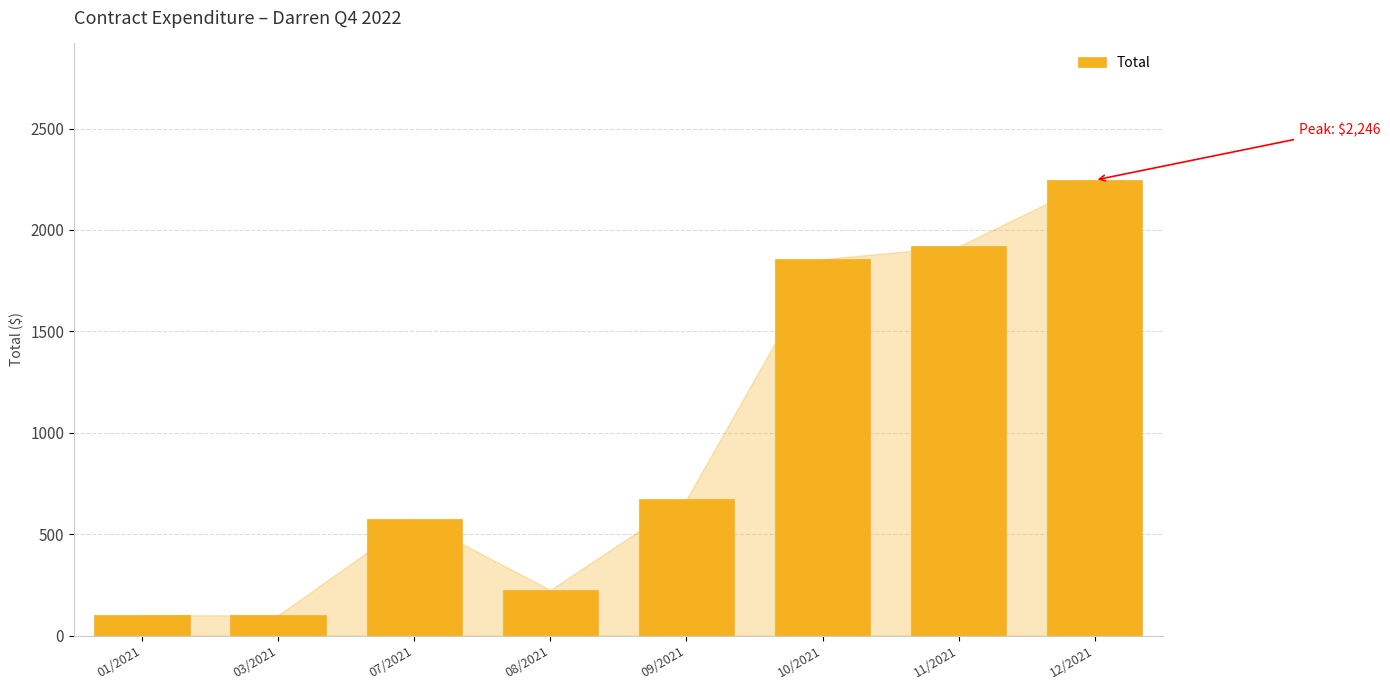

What is the sum of the values at 03/2021 and 07/2021?

675.0